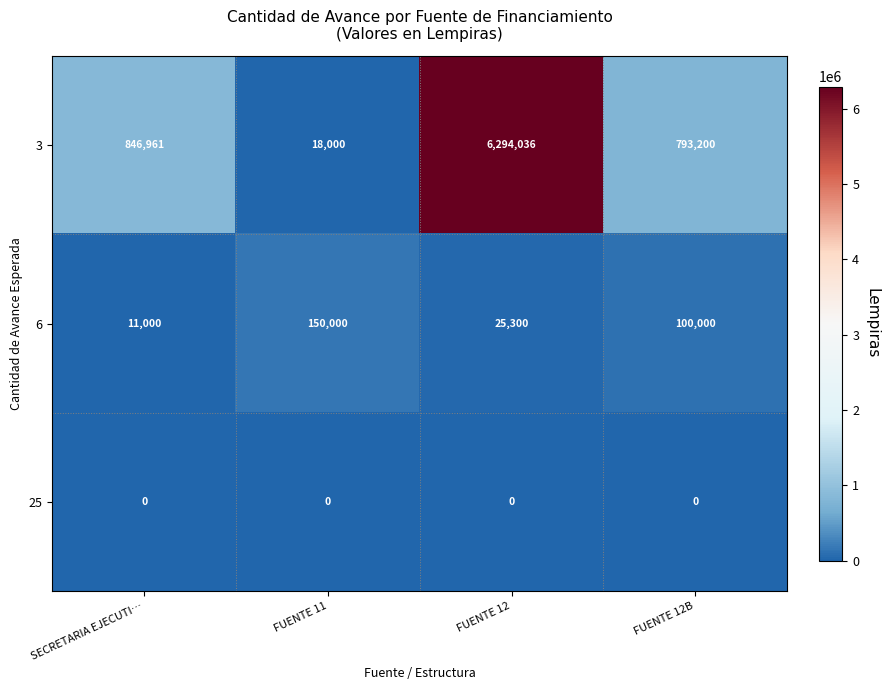

What is the maximum value shown in the chart?

6294036